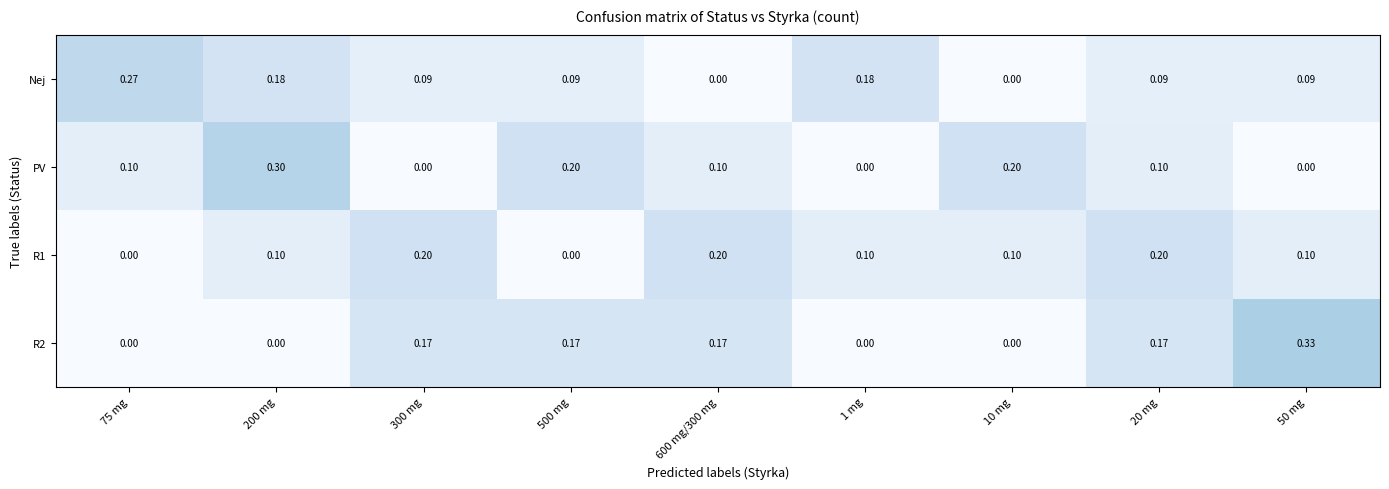

How many distinct data groups are displayed?

4